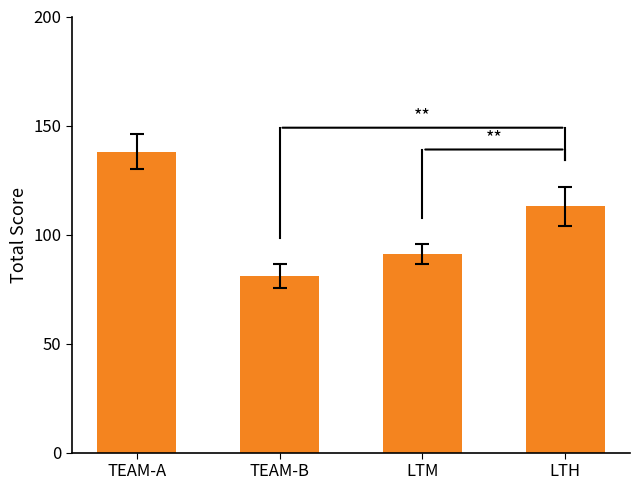

What is the smallest value displayed?

81